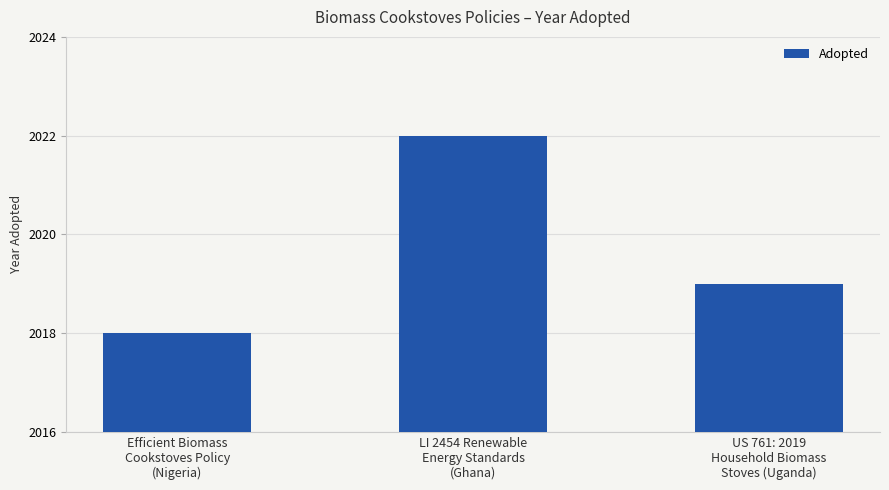

Rank the categories by value from lowest to highest.

Efficient Biomass
Cookstoves Policy
(Nigeria), US 761: 2019
Household Biomass
Stoves (Uganda), LI 2454 Renewable
Energy Standards
(Ghana)